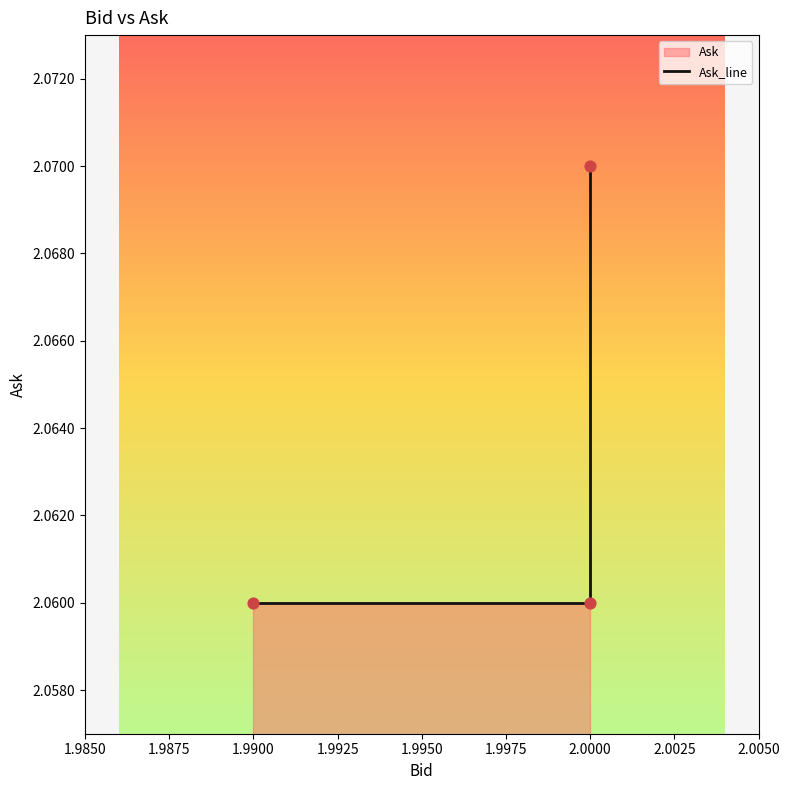

What is the ratio of the value at 2.0000 to the value at 1.9900?

1.0